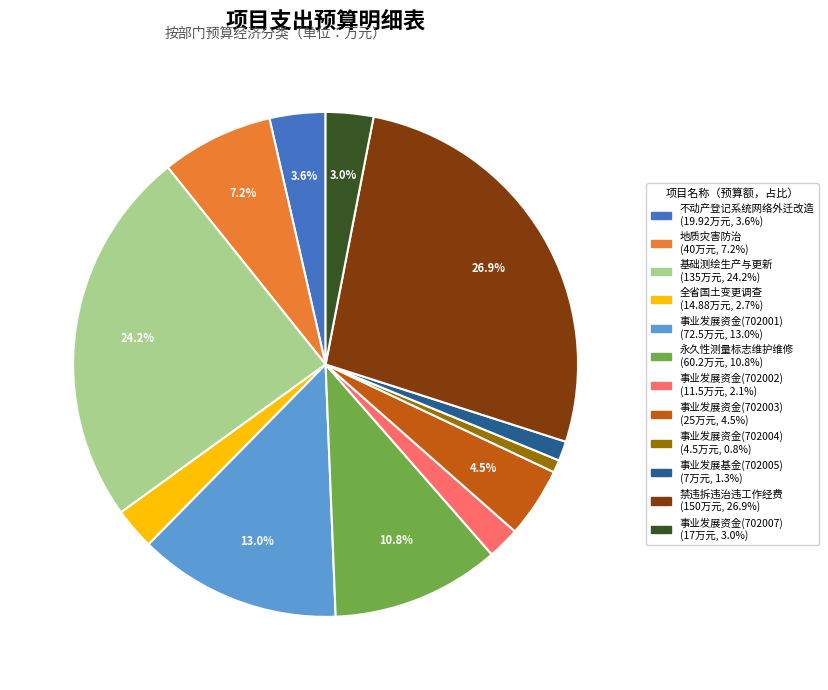

To the nearest percent, what is the average slice percentage?

8%